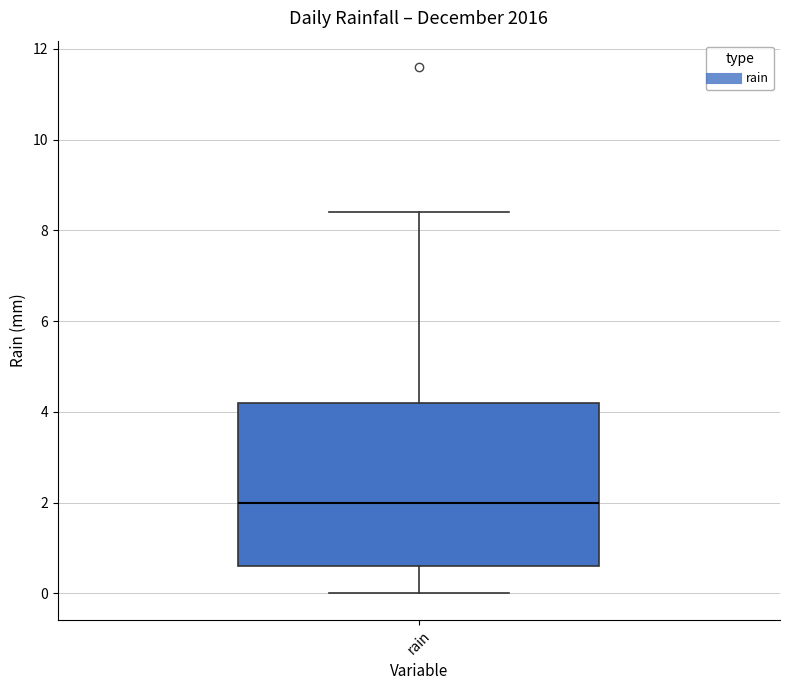

Read this box plot against the y-axis: the position of the median line, the range covered by the box, and the ends of both whiskers. The values are not printed on the chart, so give them approximately, as read against the axis.

median 2.0, box 0.6 to 4.2, whiskers 0.0 to 8.4